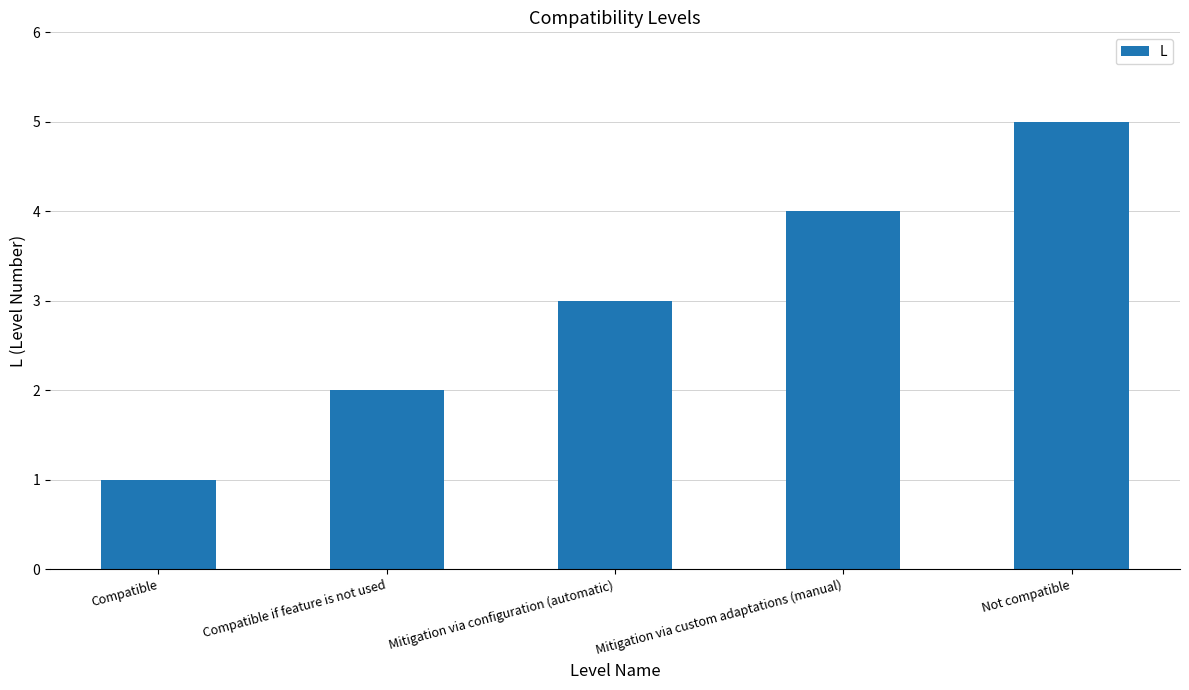

Which category has the highest value across all series?

Not compatible